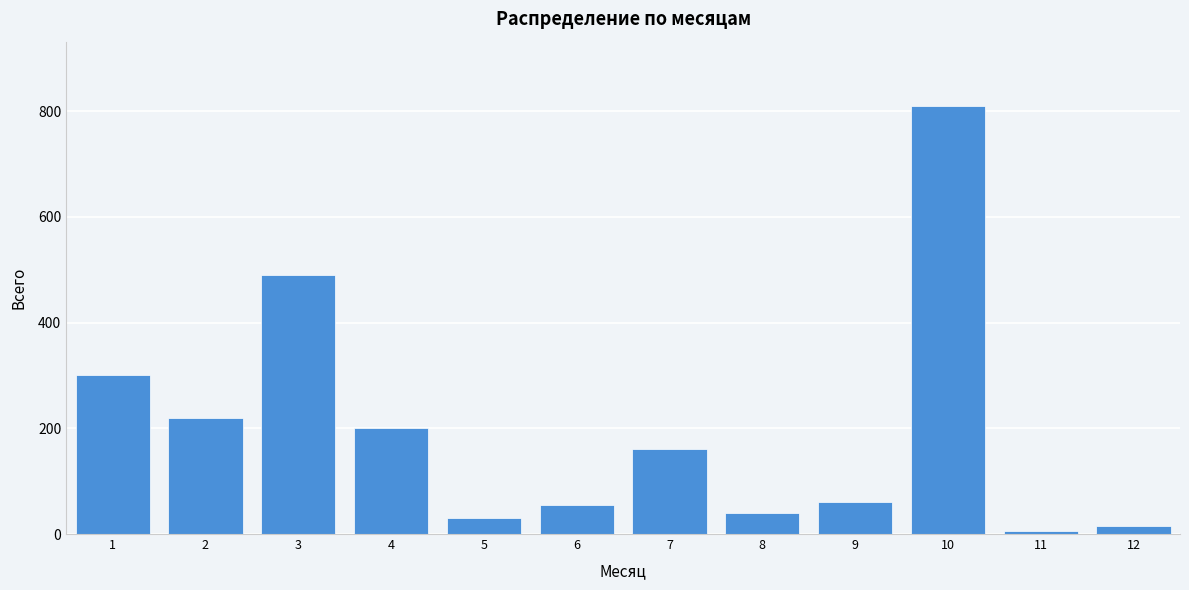

Reading left to right, what are all the values shown in this chart?

300	220	490	200	30	55	160	40	60	810	5	15